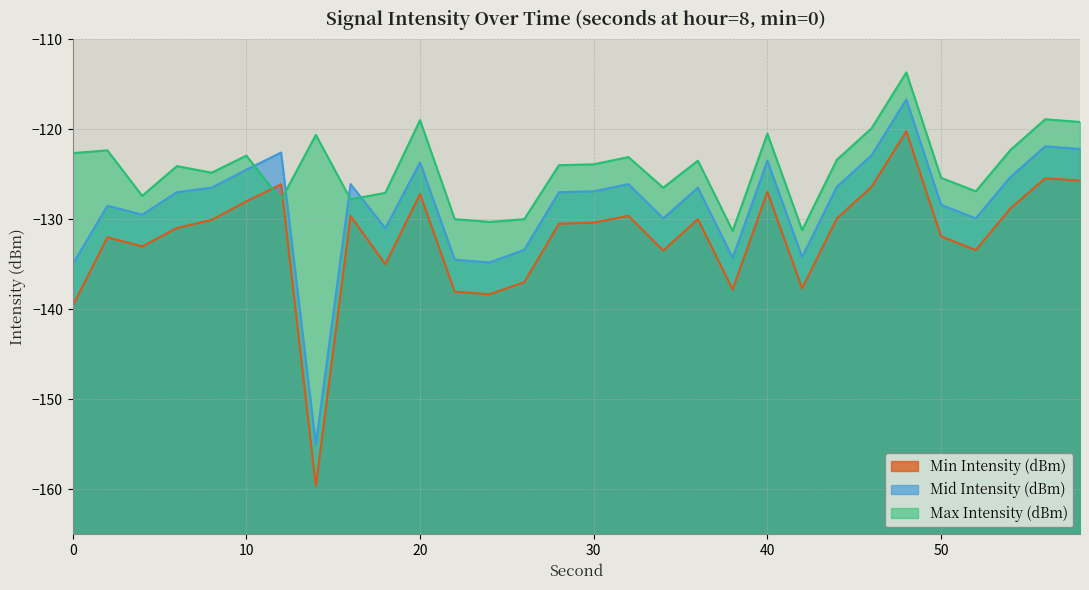

Reading left to right, list all the values displayed in this chart.

Min Intensity (dBm): -139.6	-132.0	-133.0	-131.0	-130.1	-128.0	-126.1	-159.6	-129.6	-135.0	-127.2	-138.1	-138.3	-137.0	-130.5	-130.4	-129.6	-133.5	-130.0	-137.8	-127.0	-137.7	-129.9	-126.4	-120.2	-131.9	-133.4	-128.8	-125.4	-125.7
Mid Intensity (dBm): -135.0	-128.5	-129.5	-127.0	-126.5	-124.5	-122.6	-155.0	-126.1	-131.0	-123.7	-134.5	-134.8	-133.4	-127.0	-126.9	-126.1	-129.9	-126.5	-134.3	-123.5	-134.2	-126.4	-122.9	-116.7	-128.4	-129.9	-125.3	-121.9	-122.2
Max Intensity (dBm): -122.7	-122.4	-127.4	-124.1	-124.8	-122.9	-127.9	-120.6	-127.8	-127.1	-119.0	-130.0	-130.3	-130.0	-124.0	-123.9	-123.1	-126.5	-123.5	-131.3	-120.5	-131.2	-123.4	-119.9	-113.7	-125.4	-126.9	-122.3	-118.9	-119.2